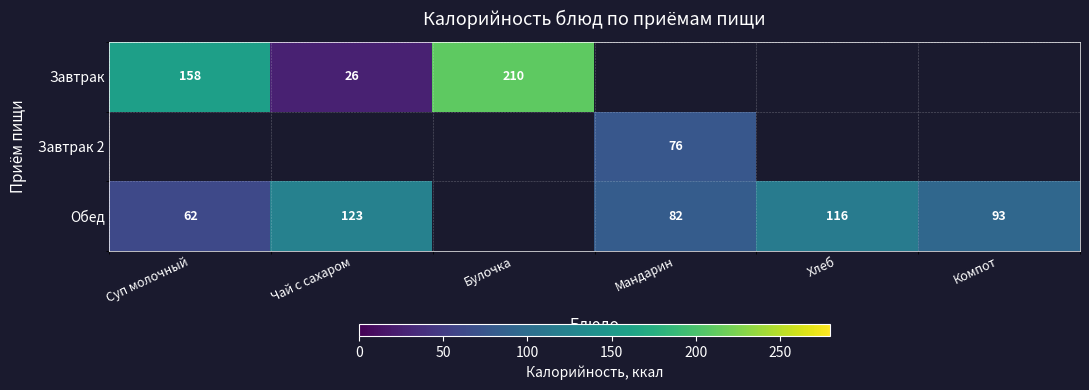

At which category does the chart reach its minimum across all series?

Чай с сахаром